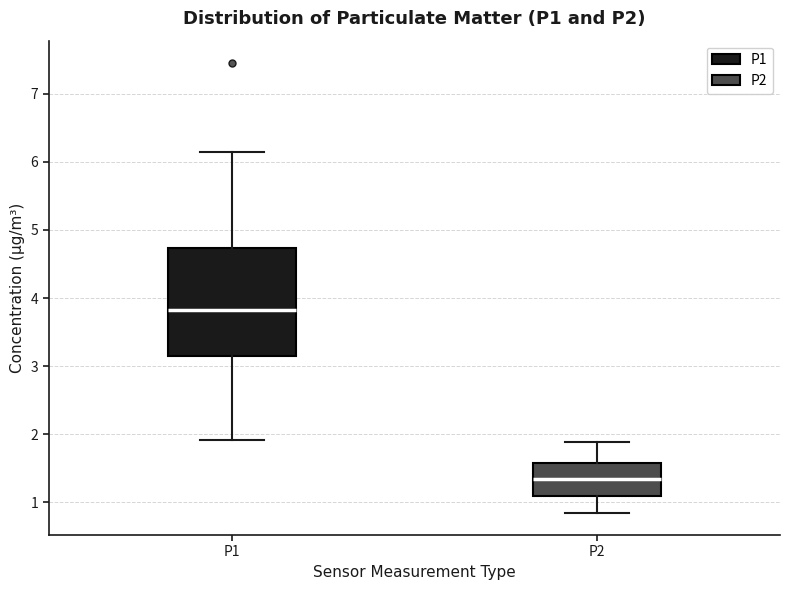

Where does the median line of the box for P2 sit on the y-axis? The values are not printed on the chart, so give them approximately, as read against the axis.

1.3